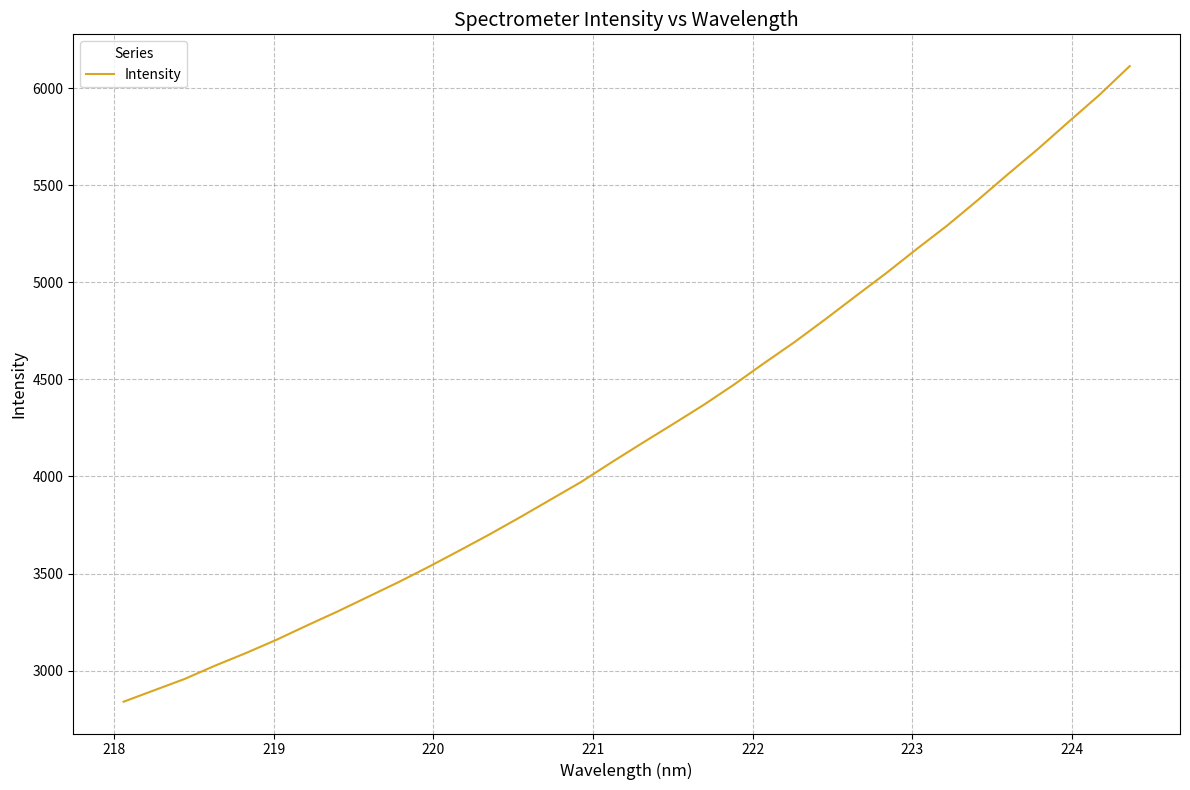

What is the greatest value displayed?

6114.6